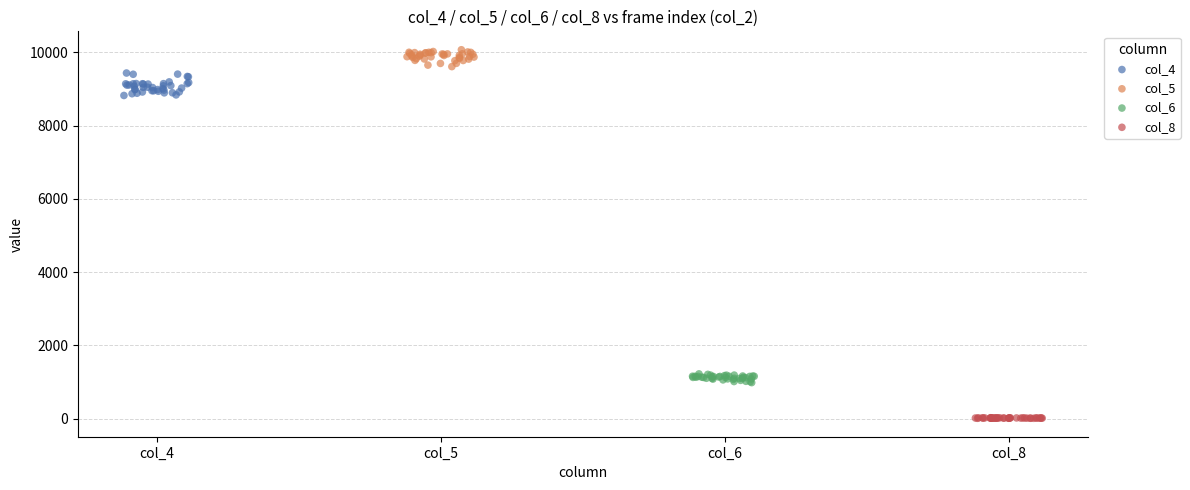

Which series reaches the maximum Y coordinate?

col_5